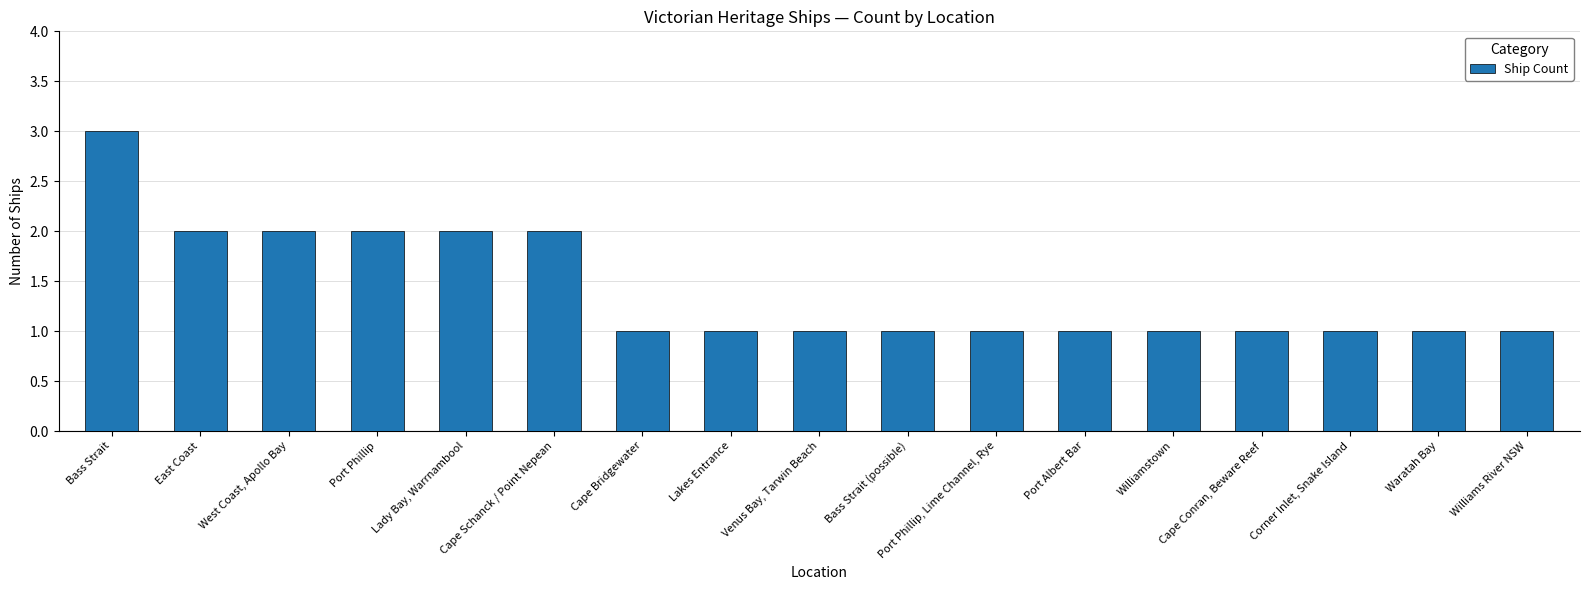

Does the chart contain stacked bars?

No